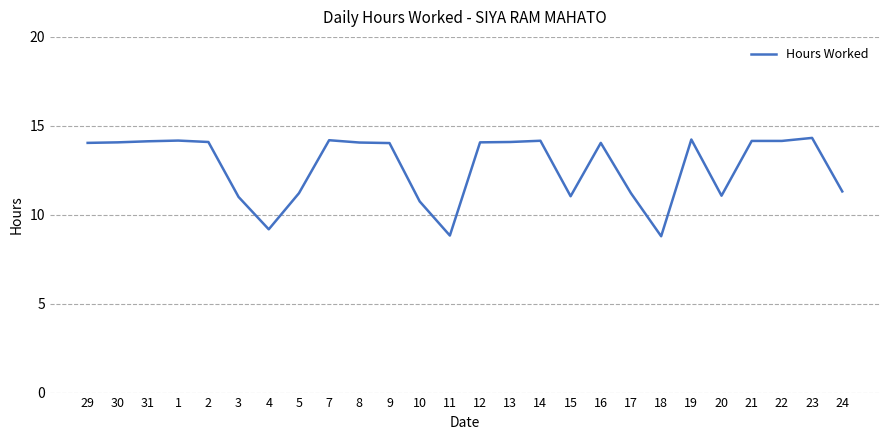

What position from the right is 29?

26